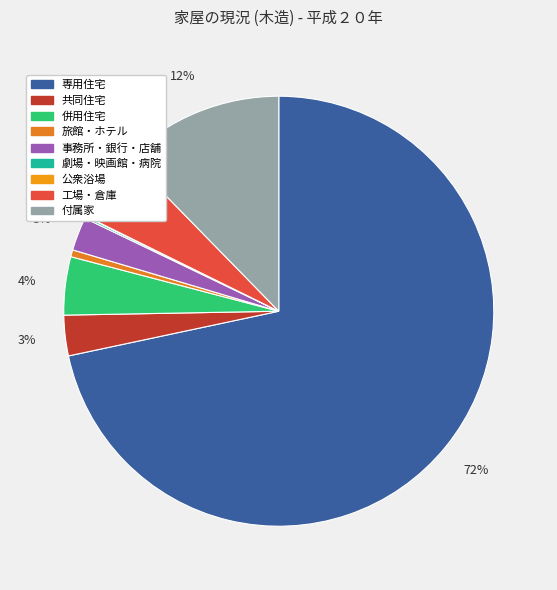

Combined, what portion of the pie is 旅館・ホテル and 併用住宅?

4.9%